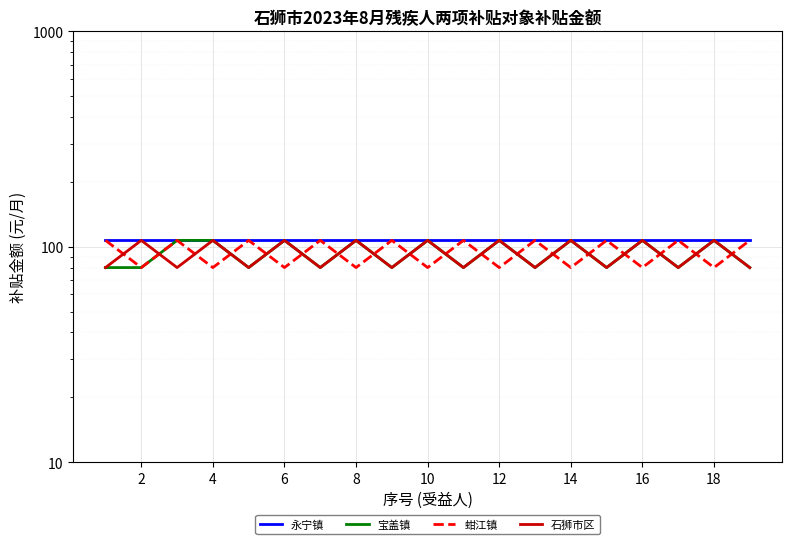

At how many categories does at least one series exceed 85?

19